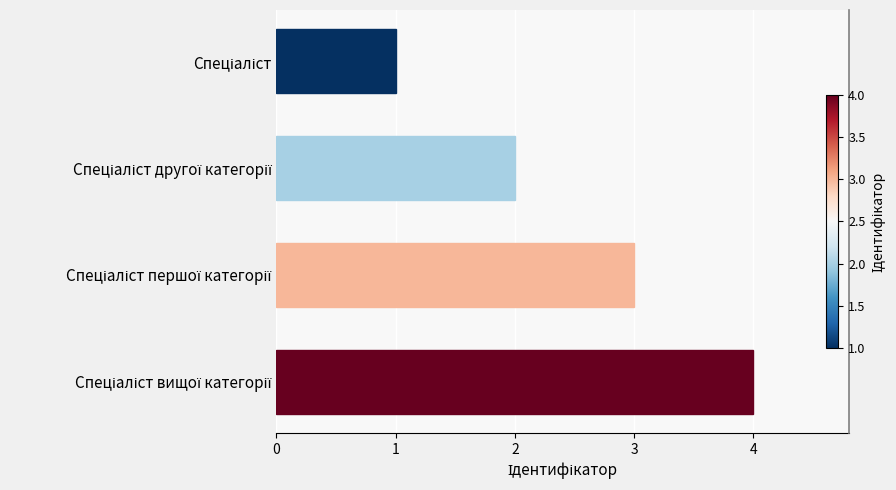

Count the number of data series in this chart.

1